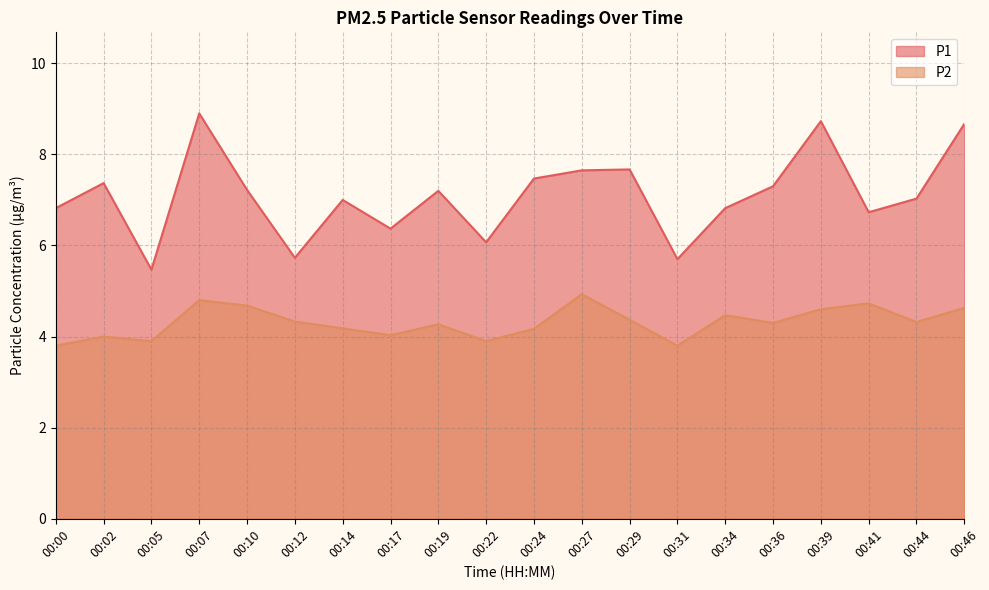

Count the number of categories in the chart.

20